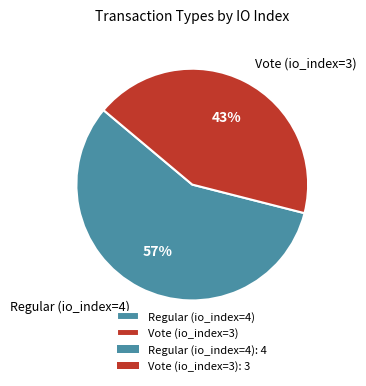

Is it true that Regular (io_index=4) is 44% of the pie?

False